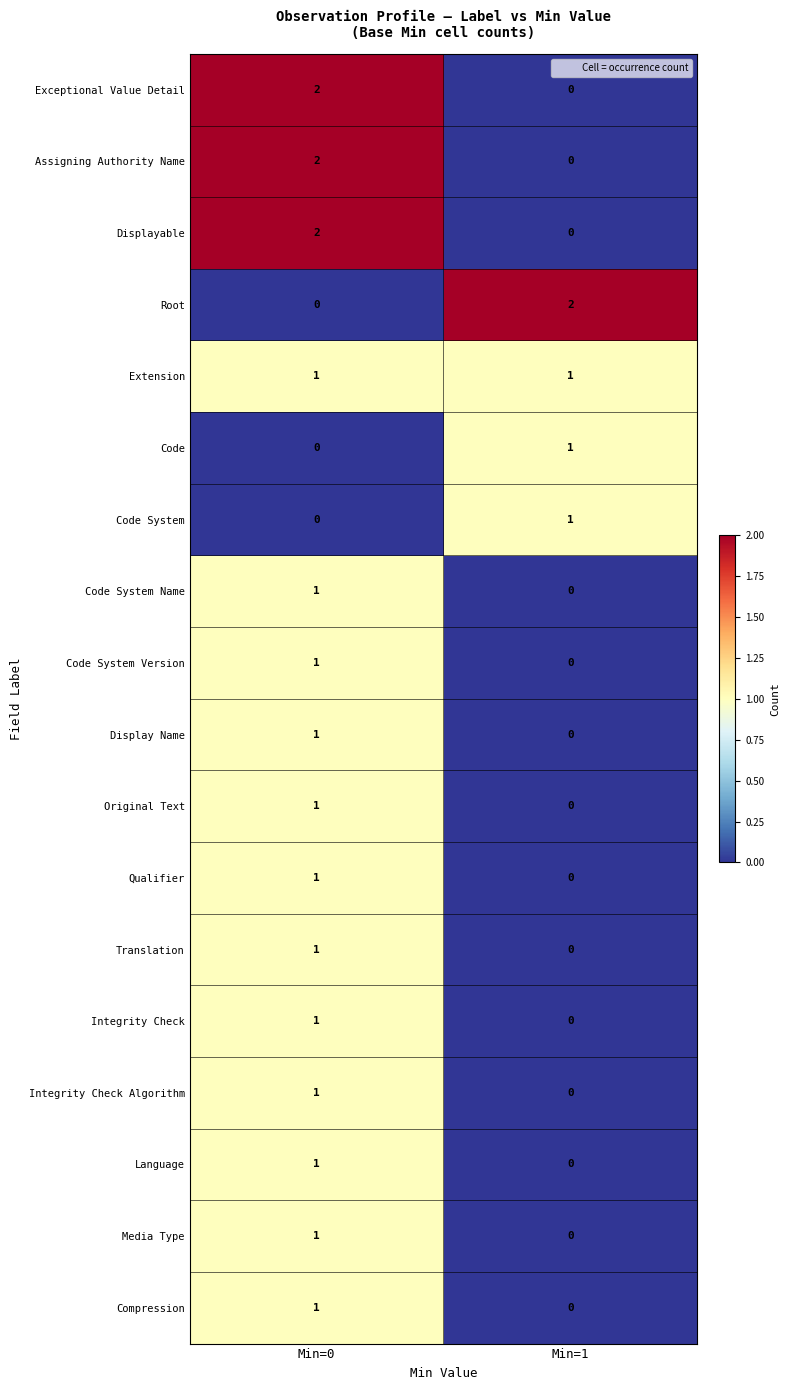

The Translation series shows 0 at Min=1. True or false?

True